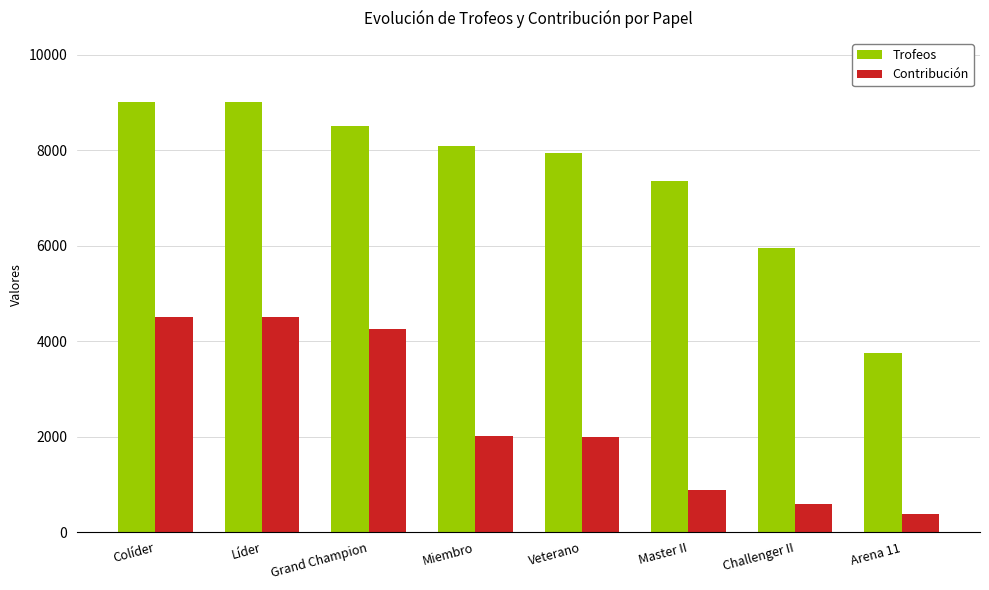

Which series changed the most between Líder and Arena 11?

Trofeos